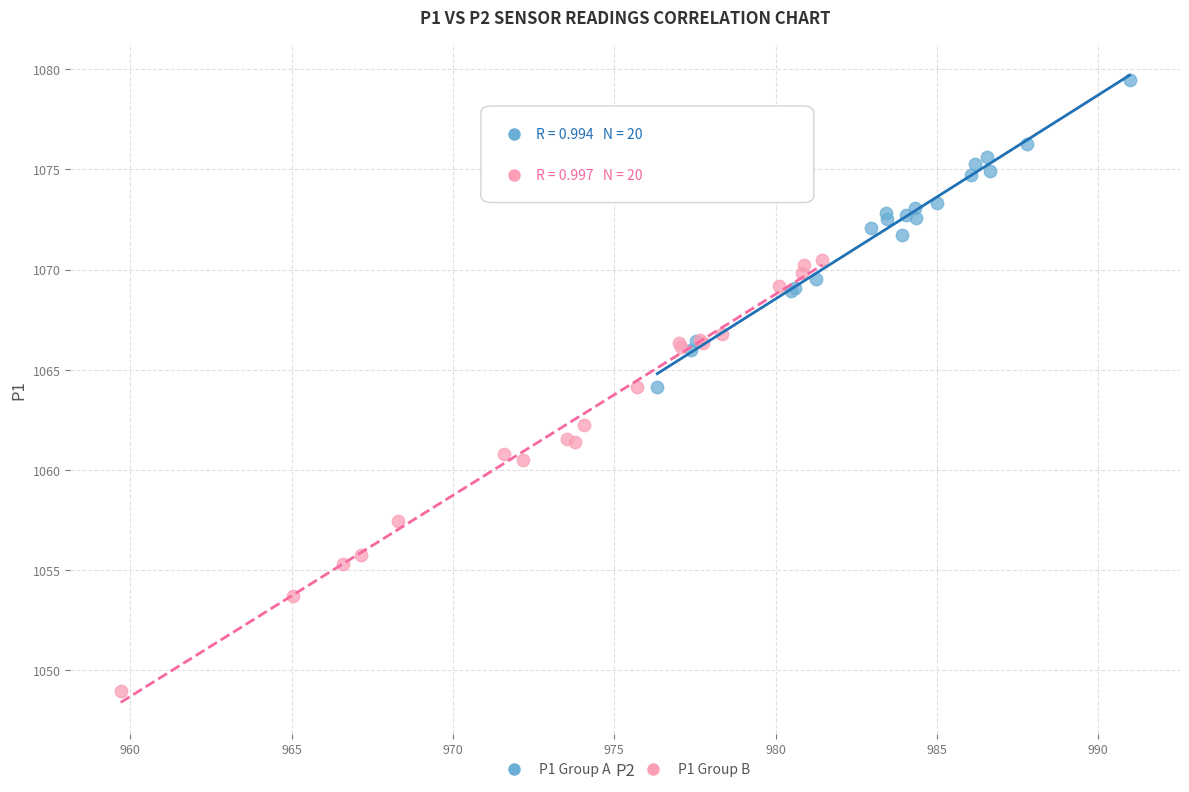

Which series reaches the maximum Y coordinate?

P1 Group A